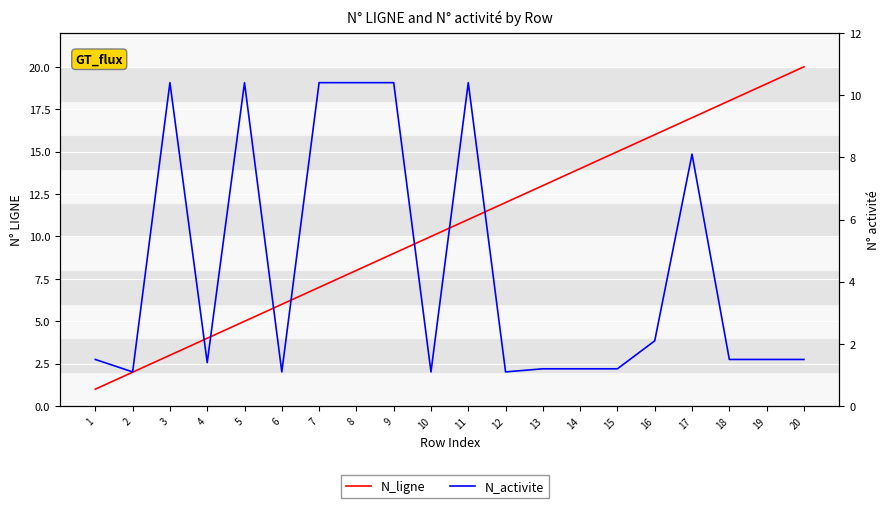

Between 11 and 16, which is larger?

16